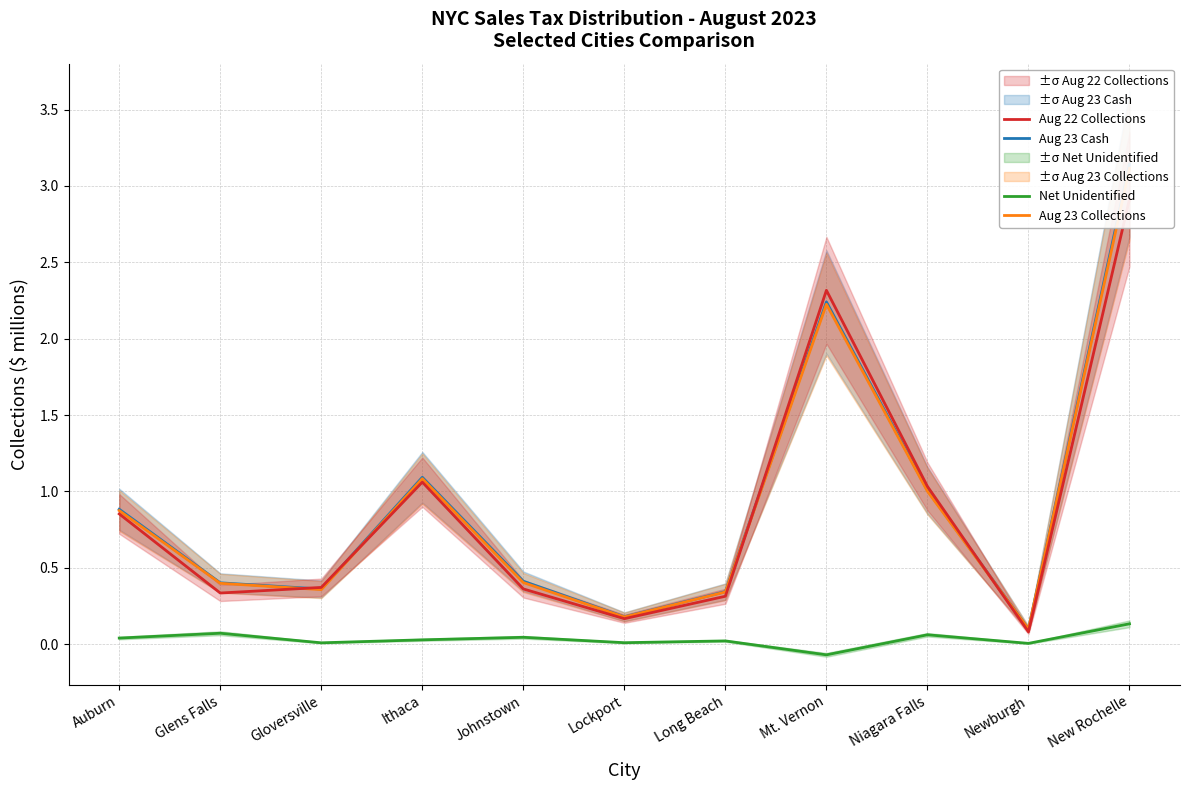

Which category has the lowest value in the Aug 23 Cash series?

Newburgh